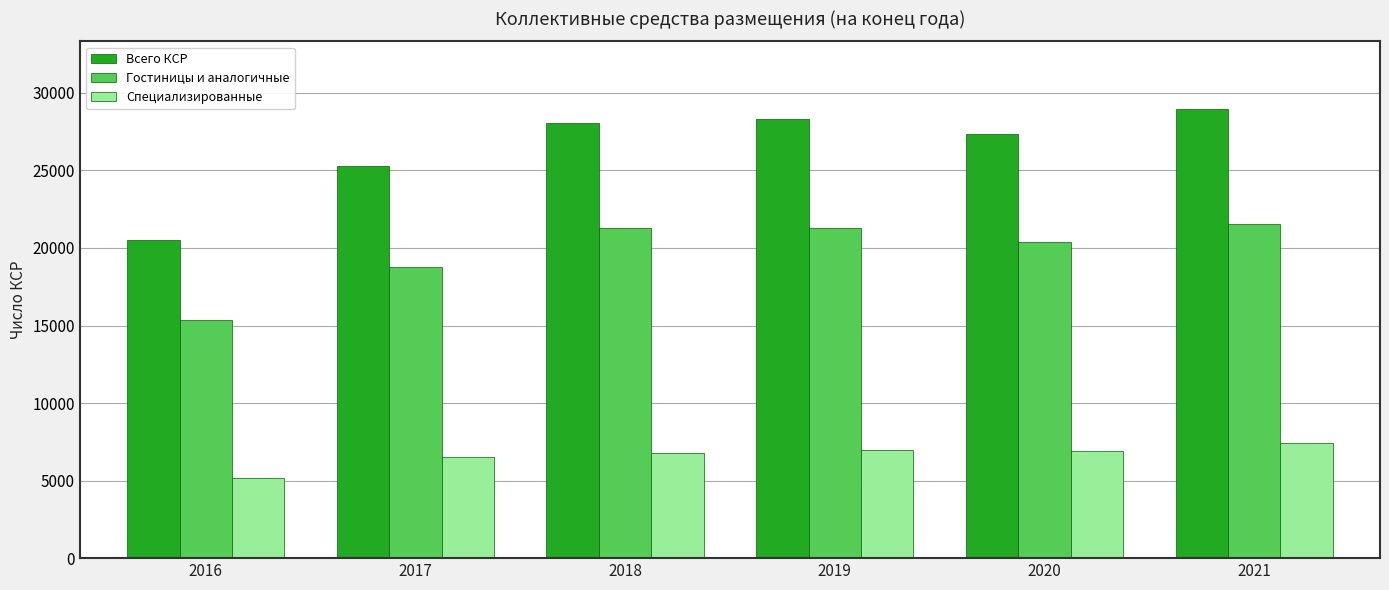

The value of Специализированные at 2017 is 6539. True or false?

True